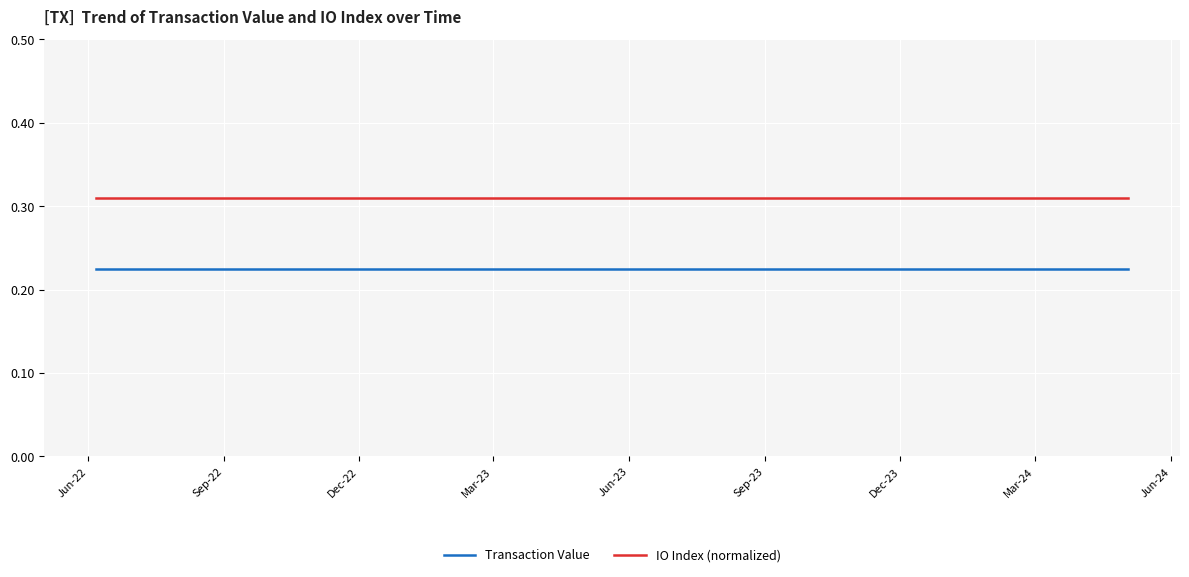

How many lines are shown in the chart?

2